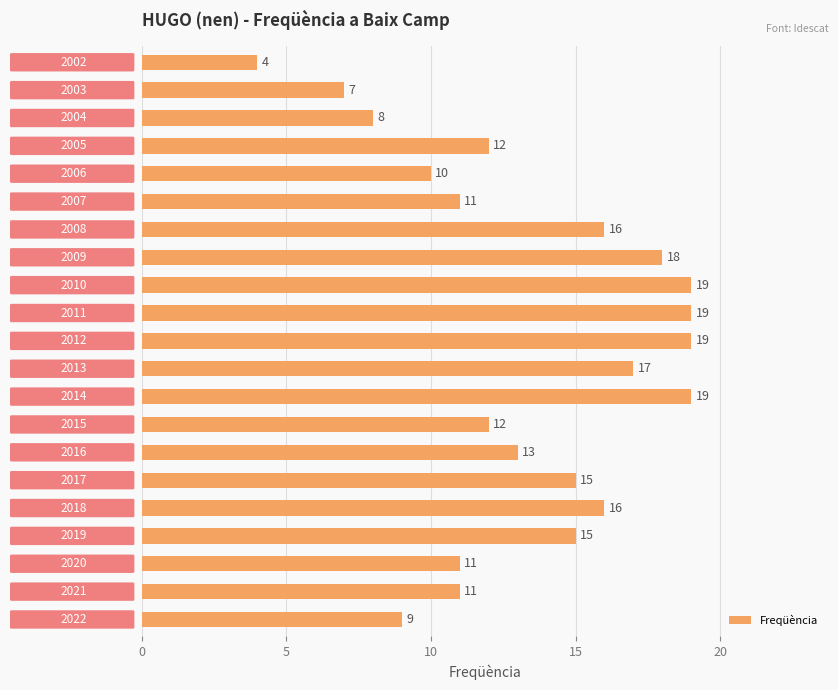

What is the greatest value displayed?

19